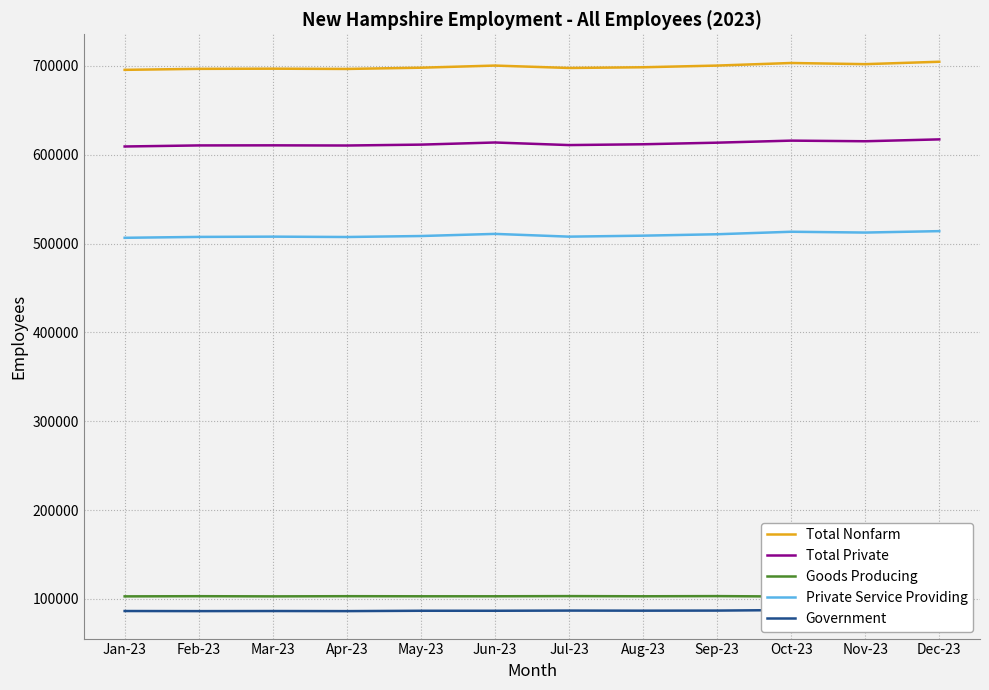

Reading left to right, transcribe all the data shown in this chart.

Total Nonfarm: 695600	696700	696900	696600	698000	700400	697700	698500	700400	703300	702000	704700
Total Private: 609300	610500	610600	610400	611400	613800	610900	611800	613600	615900	615200	617300
Goods Producing: 102800	103000	102800	103000	102900	102900	103100	102900	103100	102600	102800	103300
Private Service Providing: 506500	507500	507800	507400	508500	510900	507800	508900	510500	513300	512400	514000
Government: 86300	86200	86300	86200	86600	86600	86800	86700	86800	87400	86800	87400